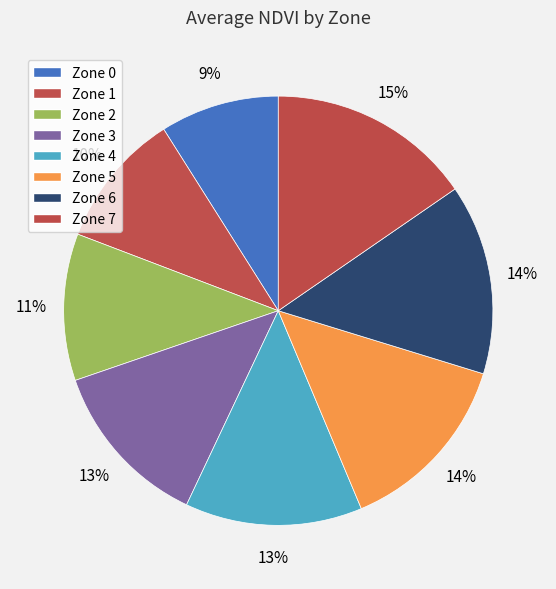

The Zone 4 slice represents 13% of the pie. True or false?

True